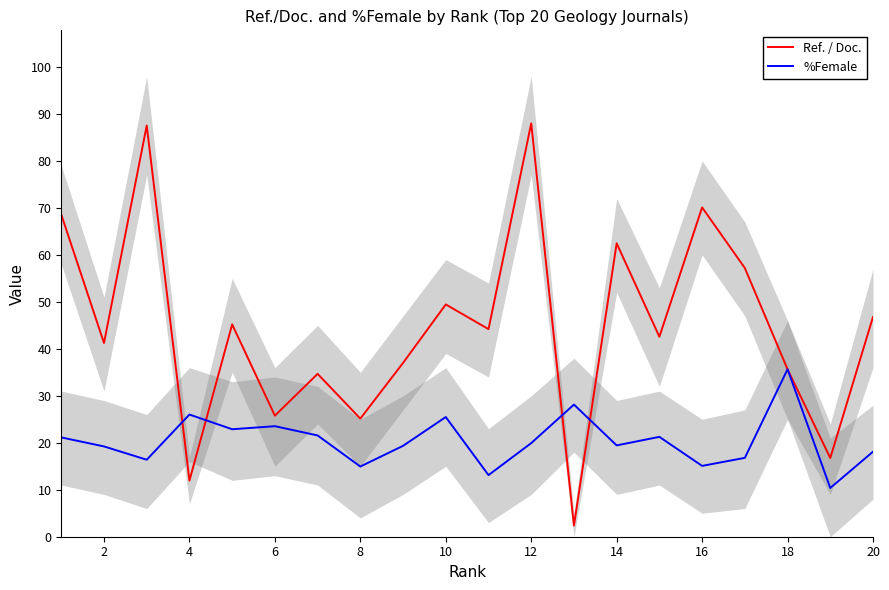

True or false: %Female has a value of 19.4 at 14.

True